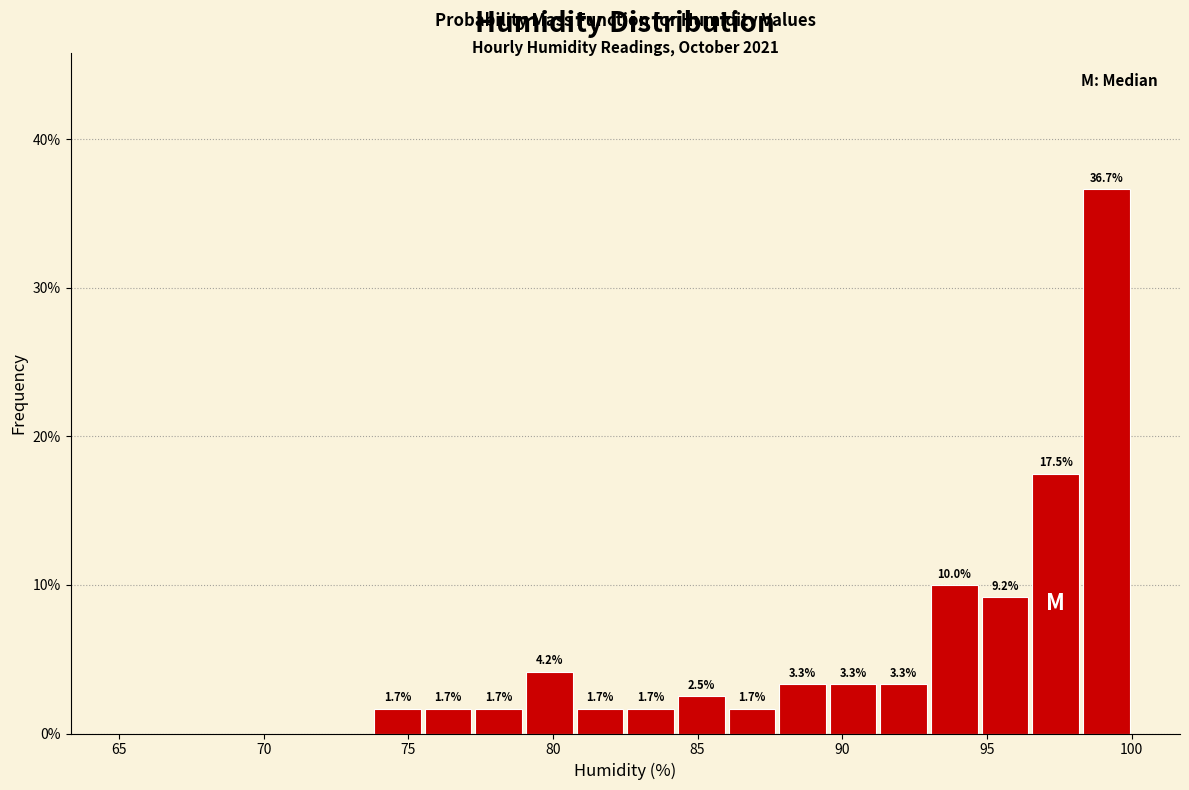

Read against the x-axis, roughly where is the centre of the tallest bar?

99.0